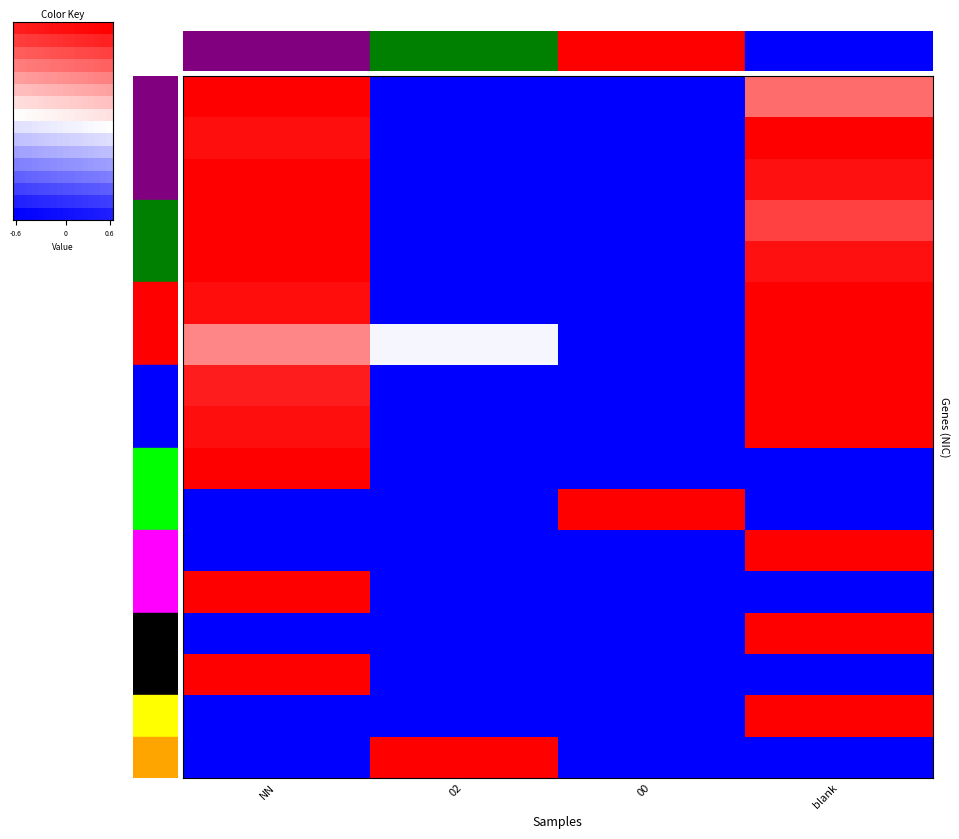

True or false: 00065 has a value of -0.6 at 00.

False